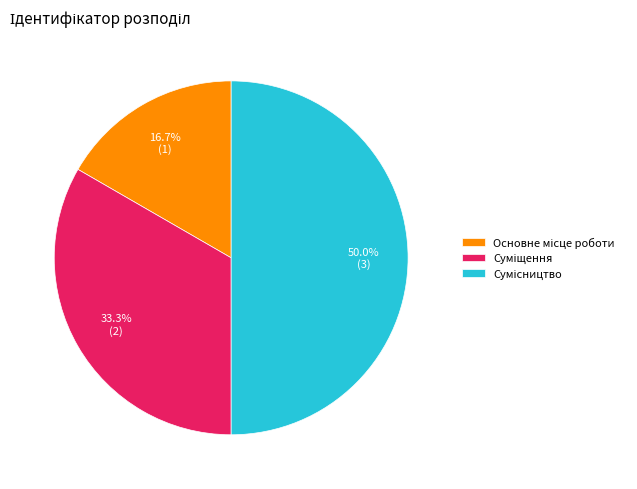

How many slices are in this pie chart?

3